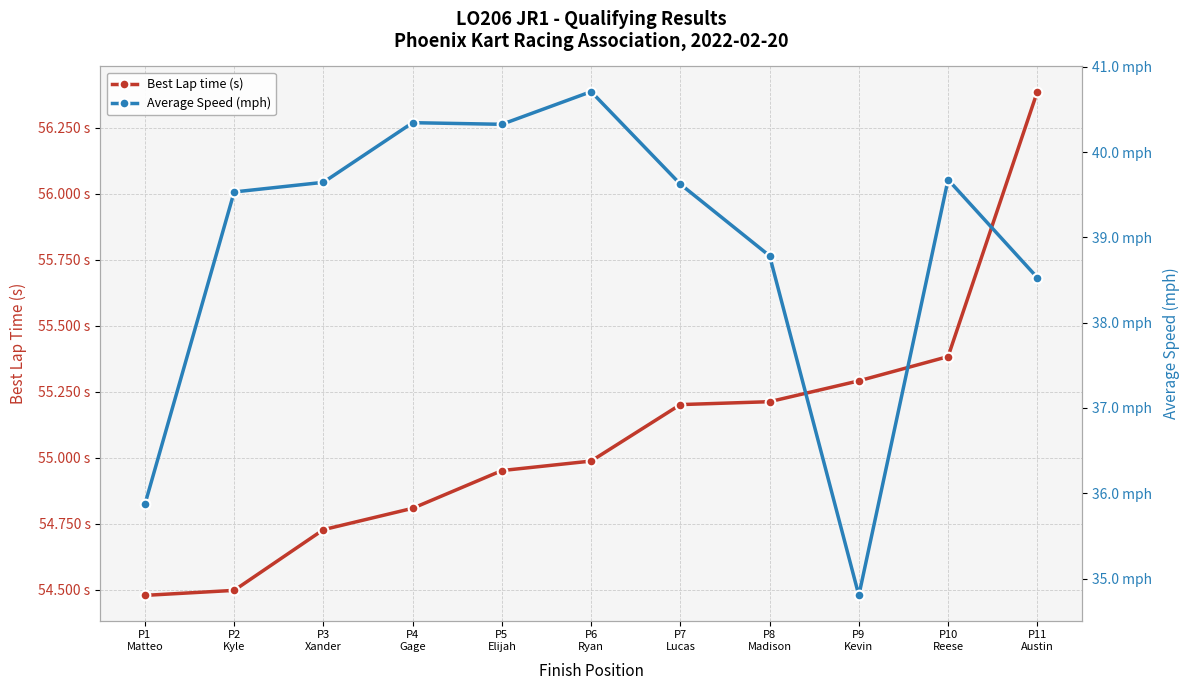

What is the label of the 6th point from the right?

P6
Ryan